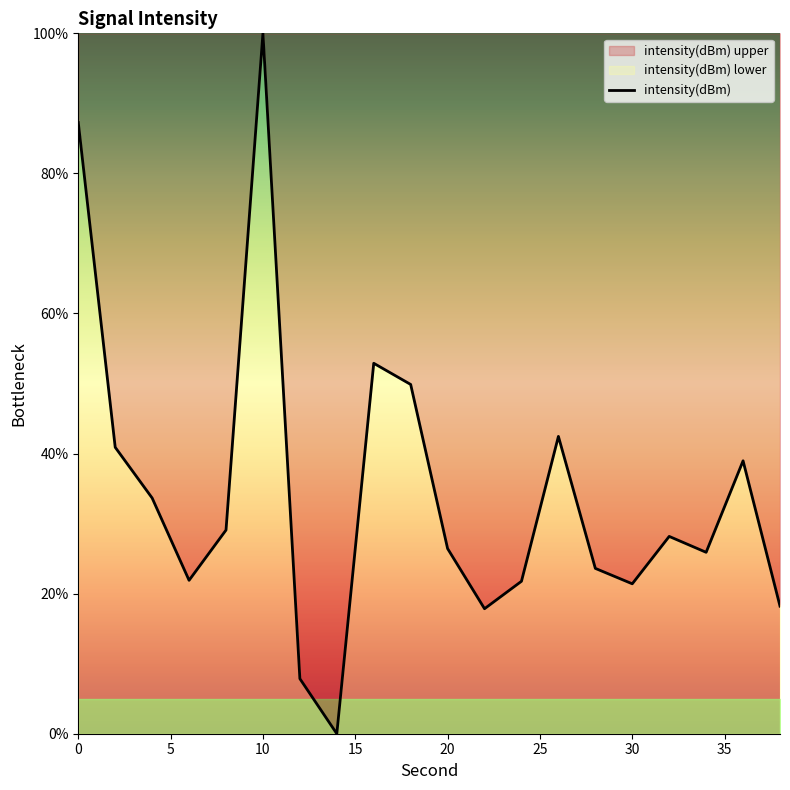

What is the difference between the values at 20 and 26?

16.0